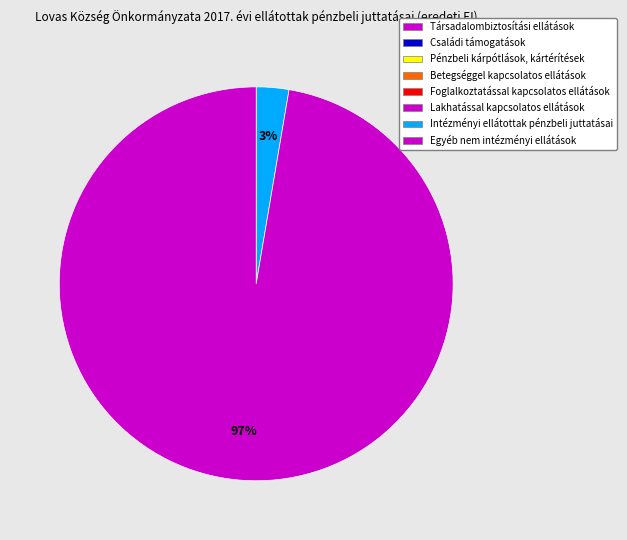

To the nearest percent, what is the average slice percentage?

50%